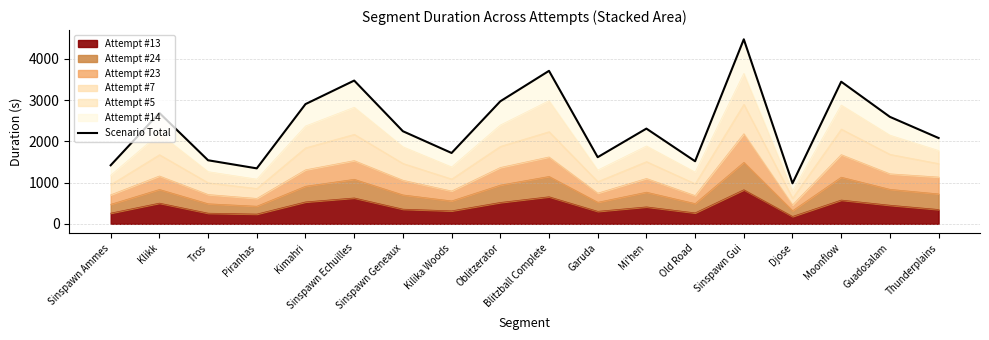

Is it true that the value at Oblitzerator is 2971.9?

True